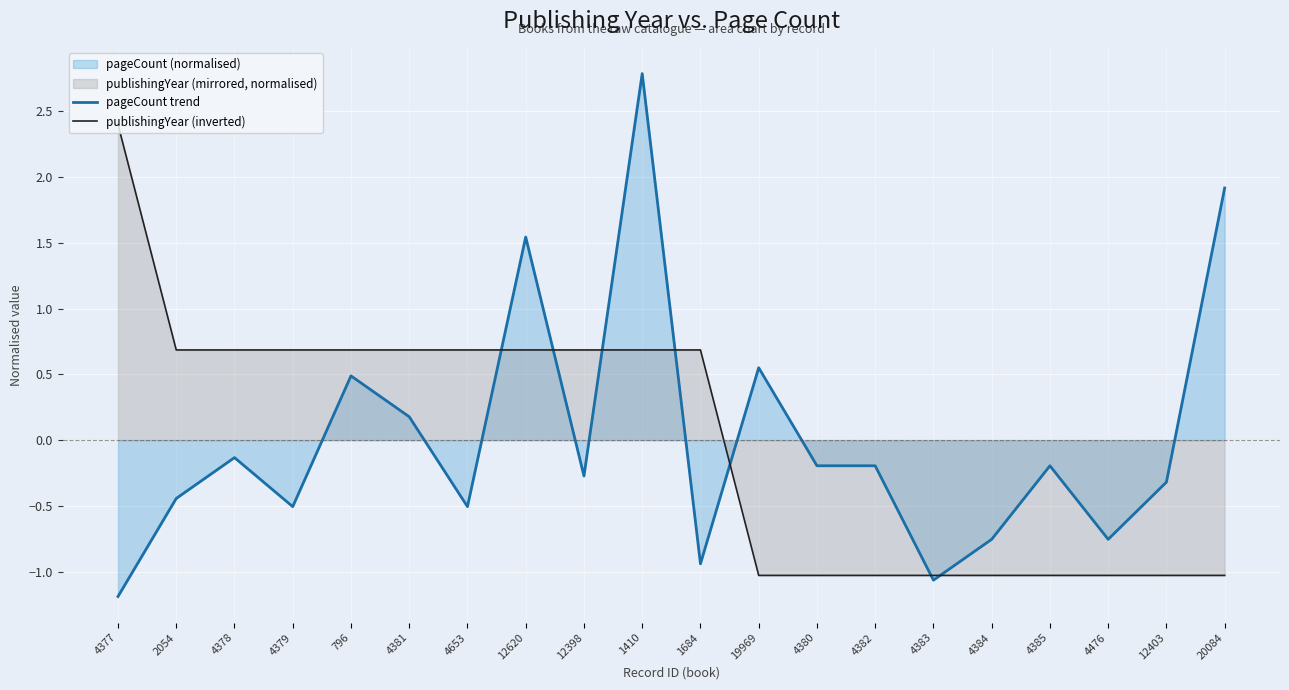

Is the value of pageCount trend at 4378 greater than the value of publishingYear (inverted) at 4377?

No